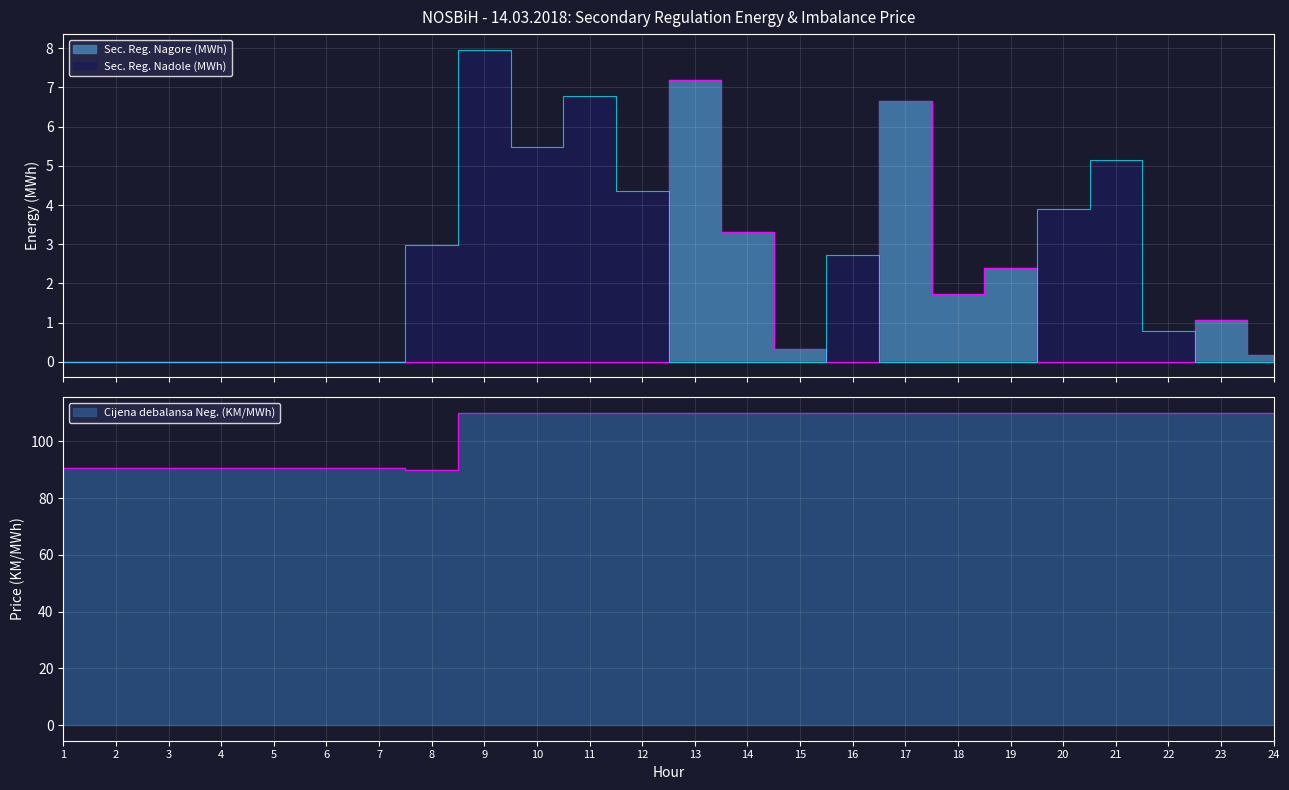

The value of Sec. Reg. Nadole (MWh) at 6 is -3.1. True or false?

False